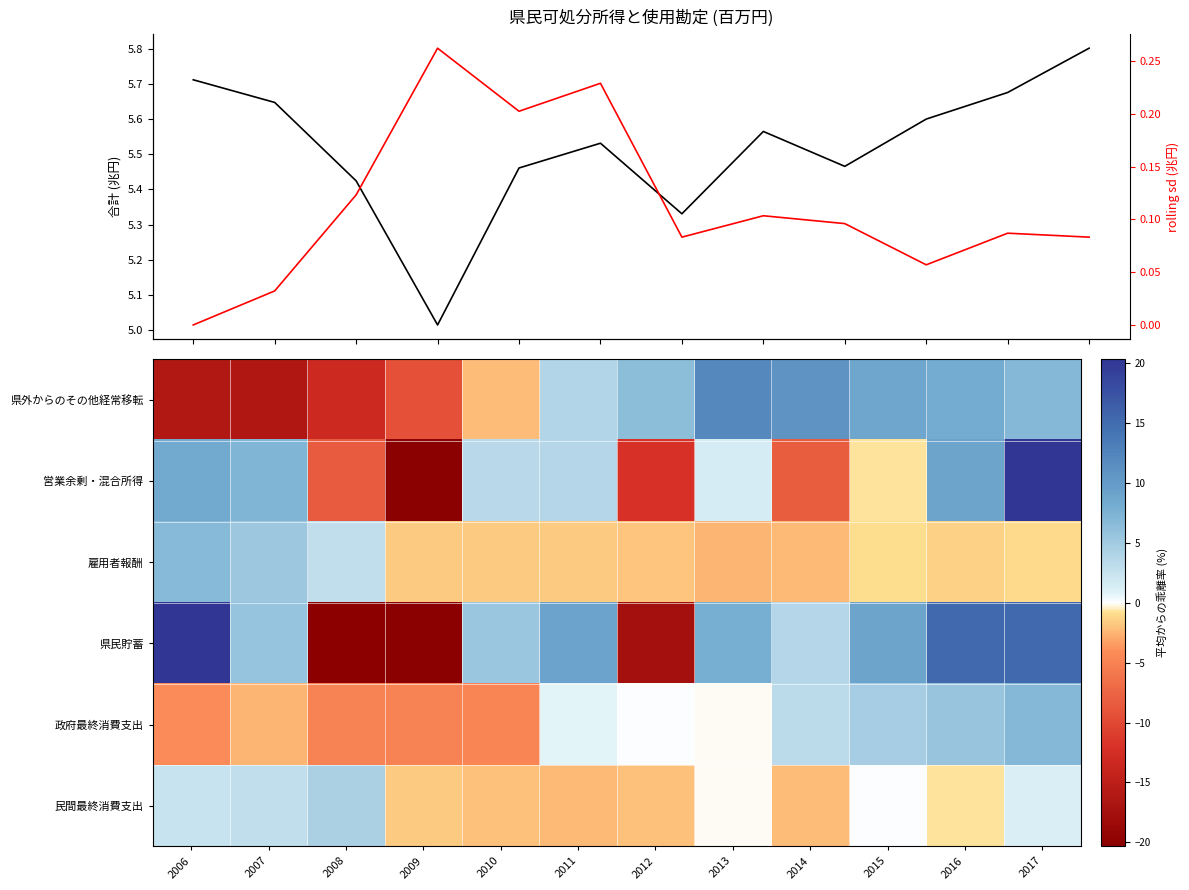

True or false: 県外からのその他経常移転 has a value of -23.3 at 2006.

False